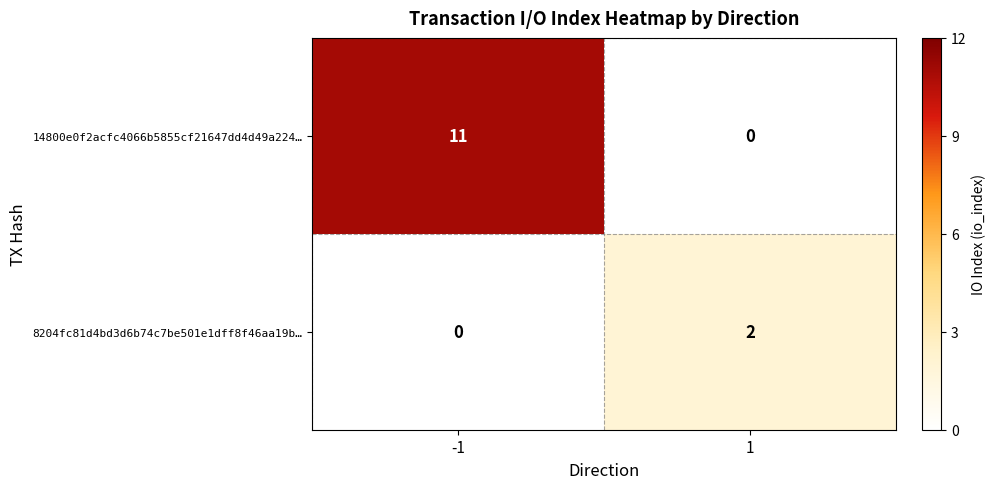

List the series in order of their overall mean, highest first.

14800e0f2acfc4066b5855cf21647dd4d49a224…, 8204fc81d4bd3d6b74c7be501e1dff8f46aa19b…